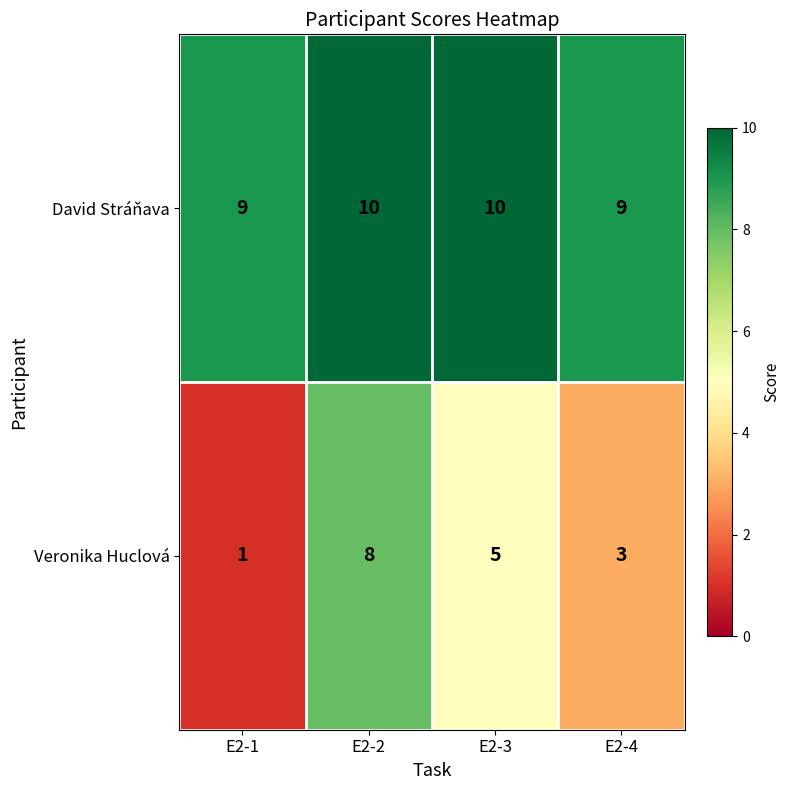

What is the sum of the Veronika Huclová values at E2-4 and E2-2?

11